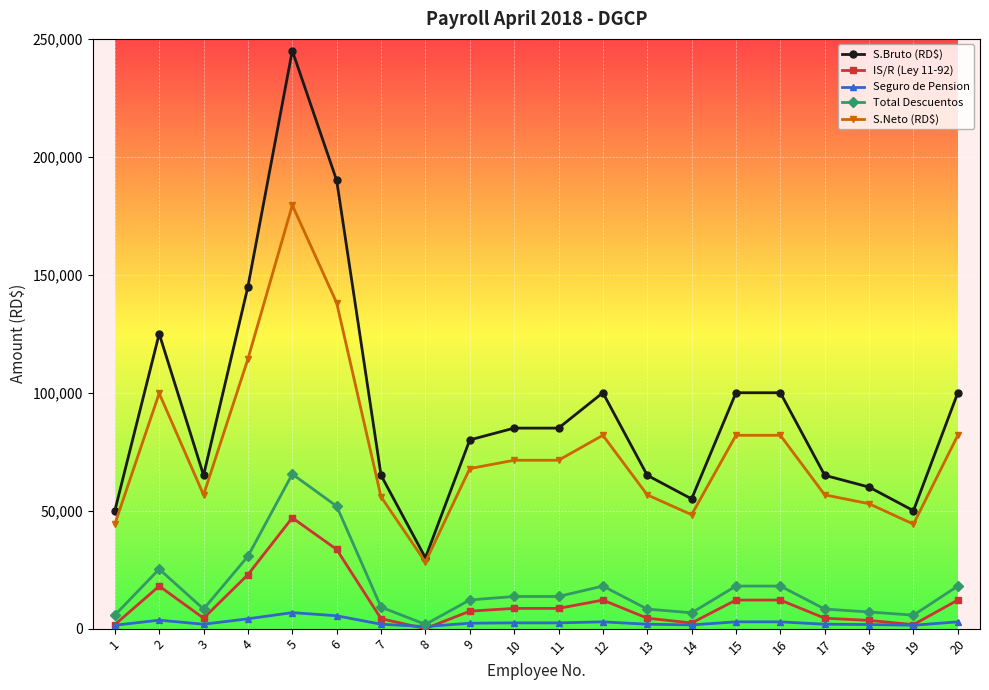

How many distinct data groups are displayed?

5